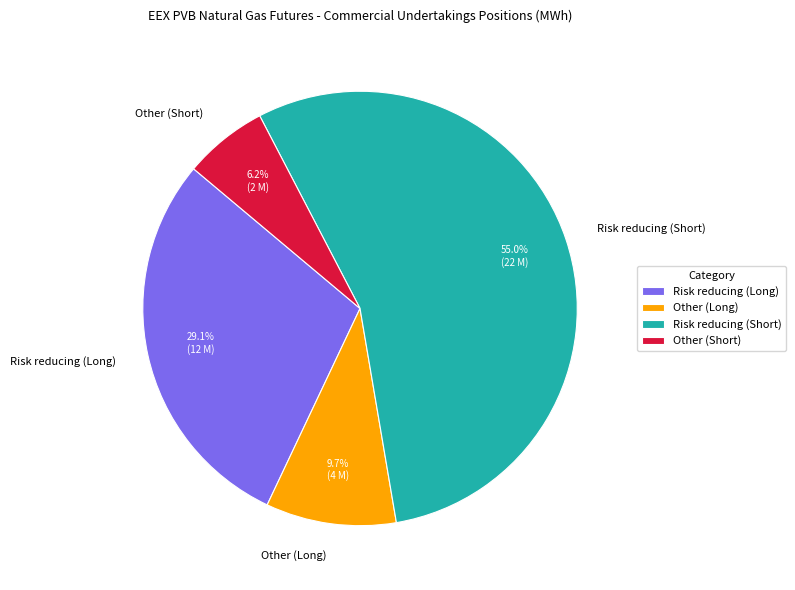

Does Risk reducing (Short) represent more than half of the total?

Yes